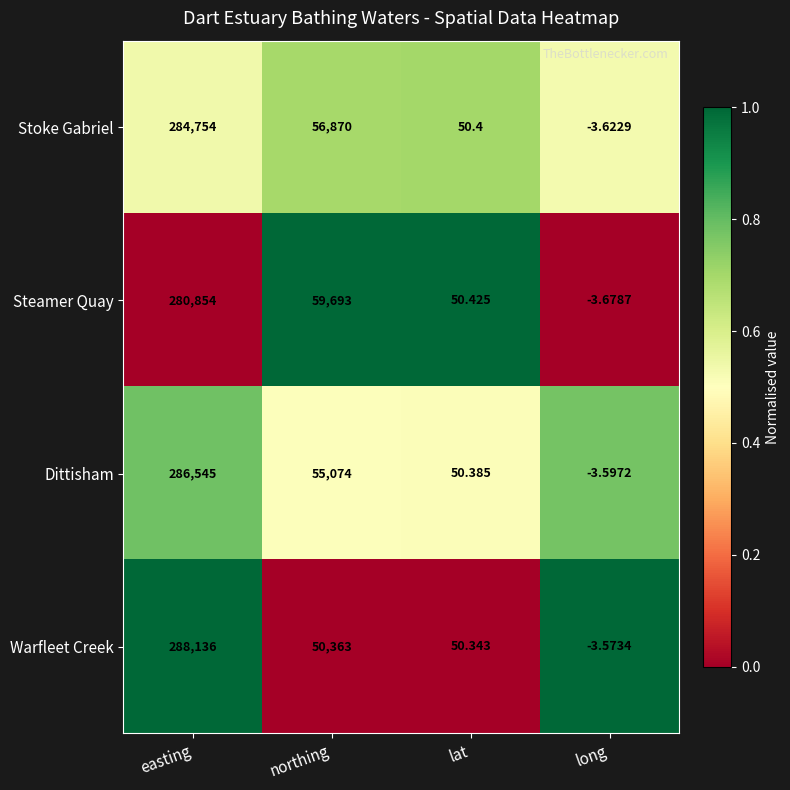

Which series changed the most between easting and long?

Warfleet Creek